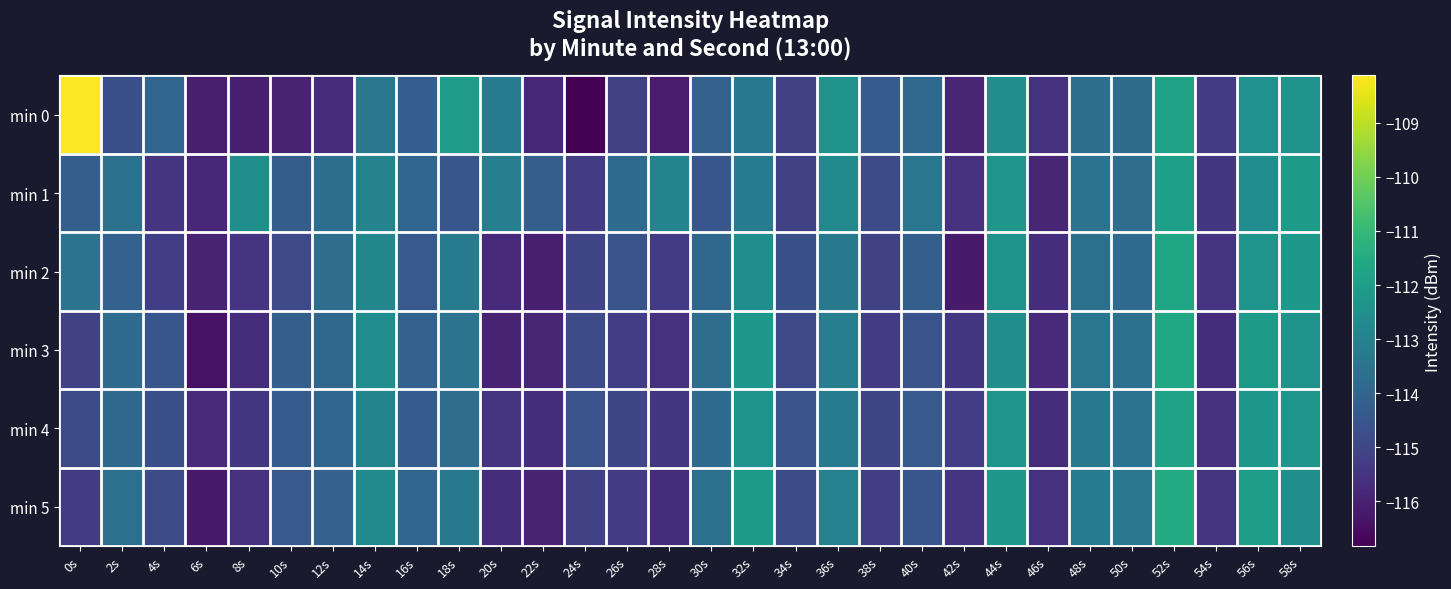

At 54s, list the series in order from largest to smallest.

min 0, min 1, min 2, min 5, min 4, min 3